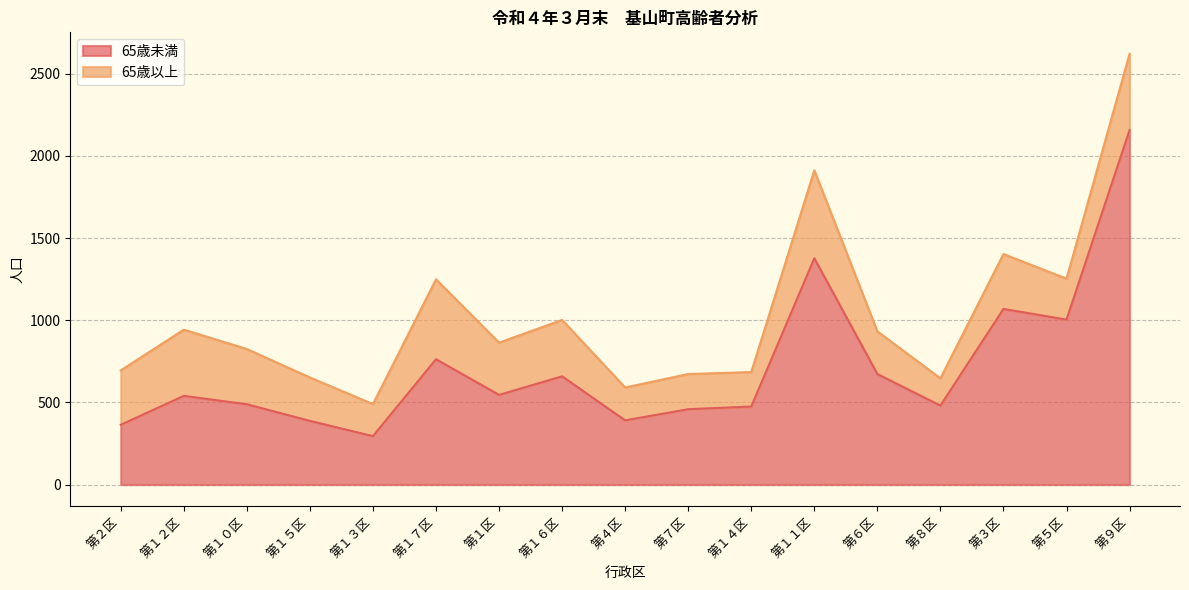

The value at 第８区 is 481. True or false?

True